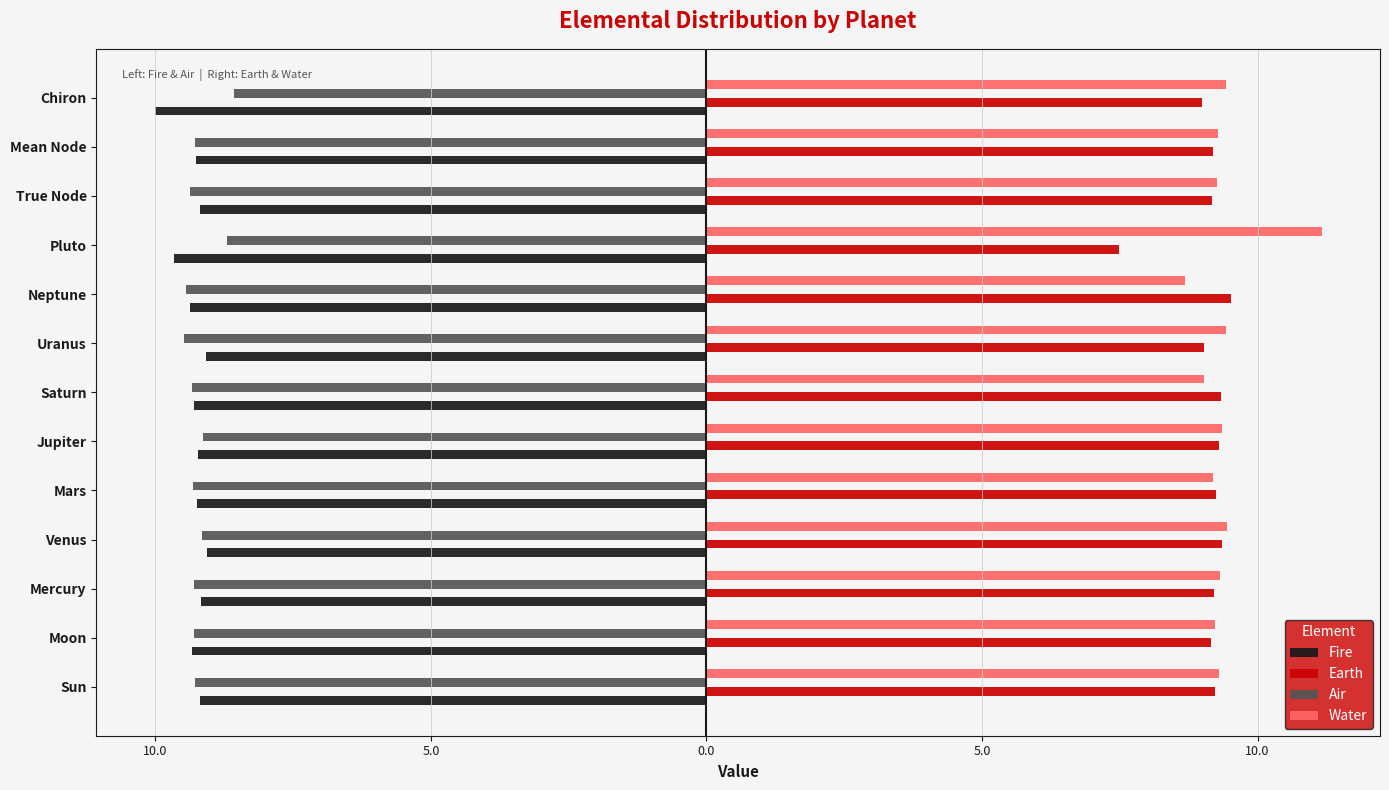

Which series has the largest range (max minus min)?

Water